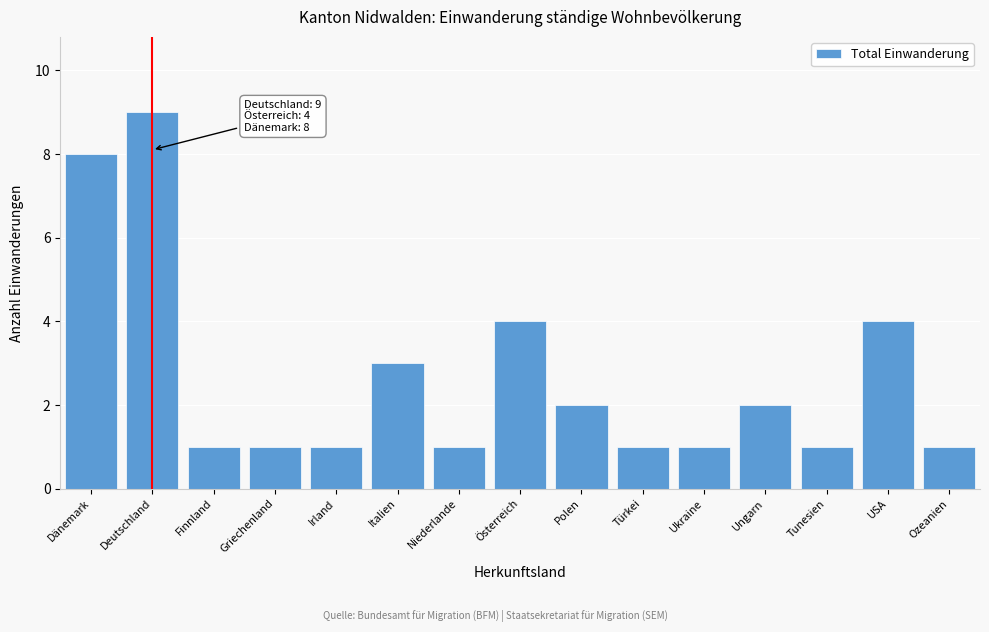

Reading left to right, list all the values displayed in this chart.

Dänemark=8	Deutschland=9	Finnland=1	Griechenland=1	Irland=1	Italien=3	Niederlande=1	Österreich=4	Polen=2	Türkei=1	Ukraine=1	Ungarn=2	Tunesien=1	USA=4	Ozeanien=1